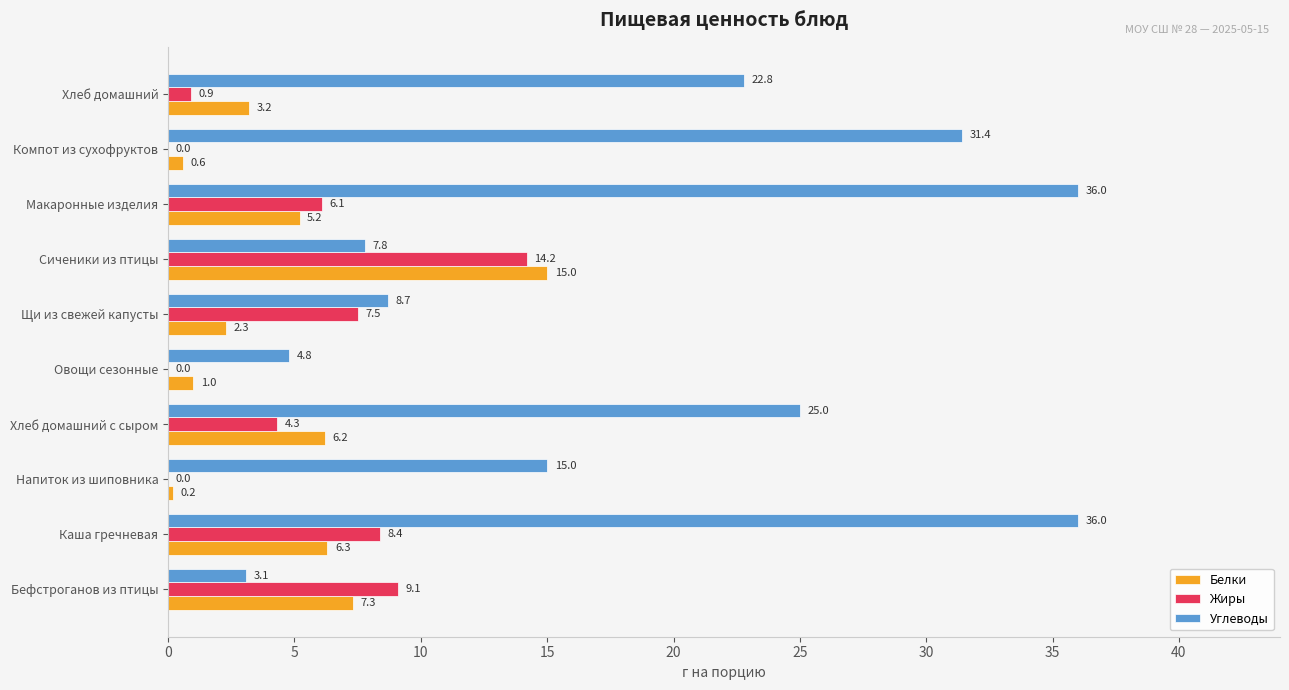

At which label is Углеводы closest to 19?

Хлеб домашний